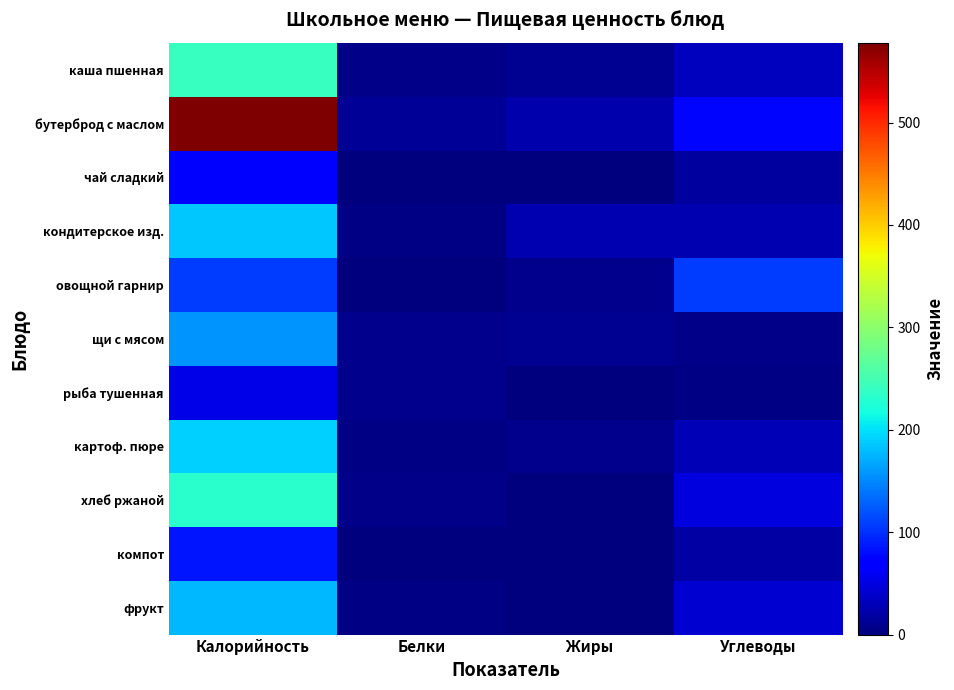

Which series changed the most between Калорийность and Жиры?

бутерброд с маслом